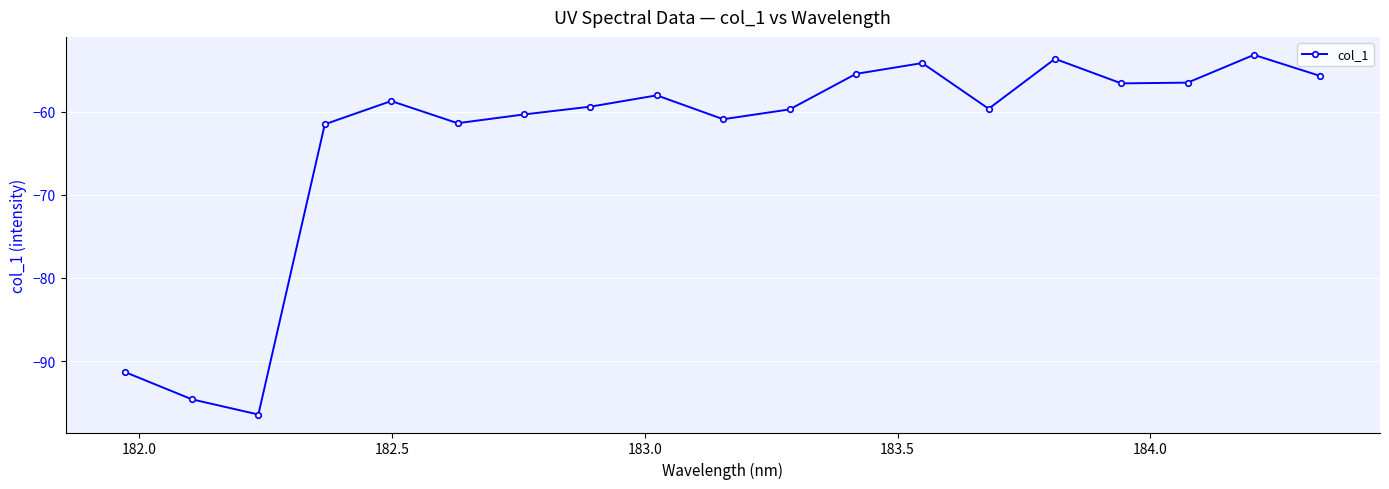

What is the value of the 7th point from the left?

-60.3